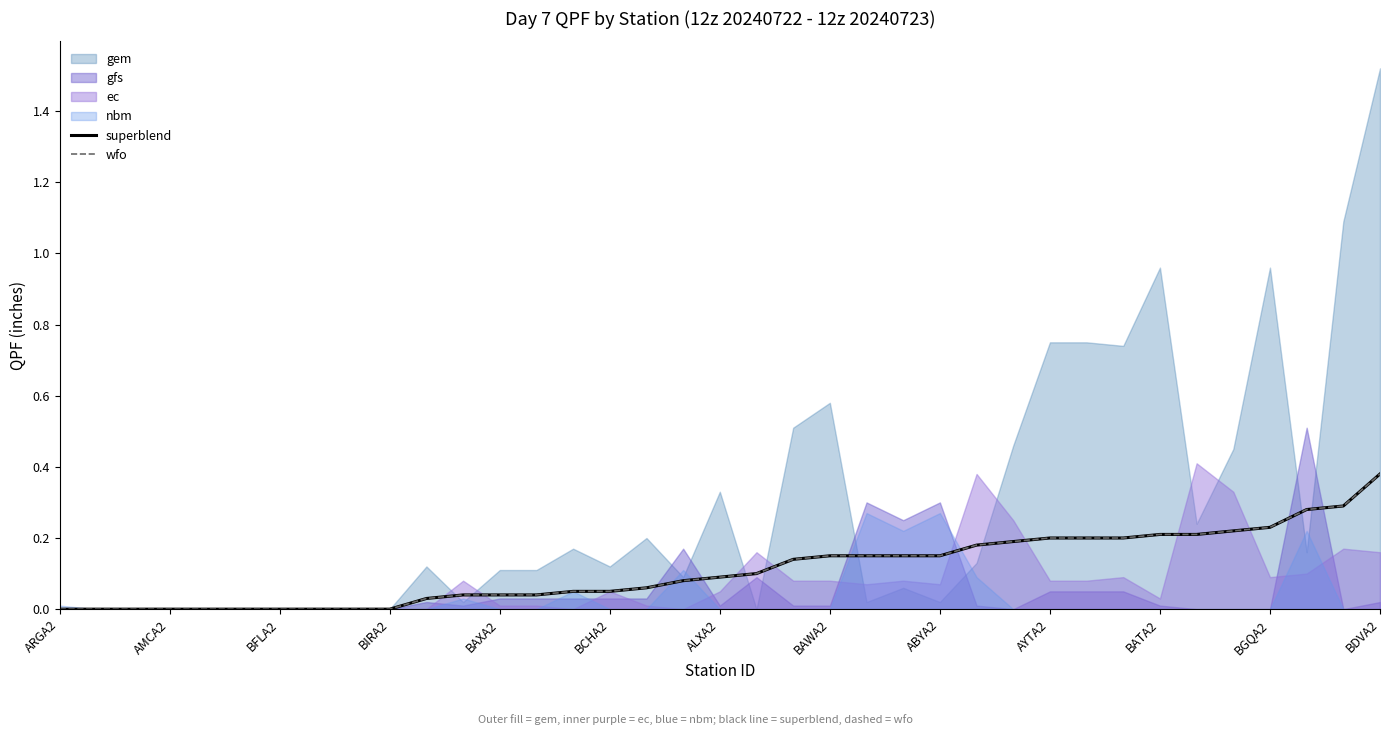

True or false: wfo and superblend cross at least once.

False